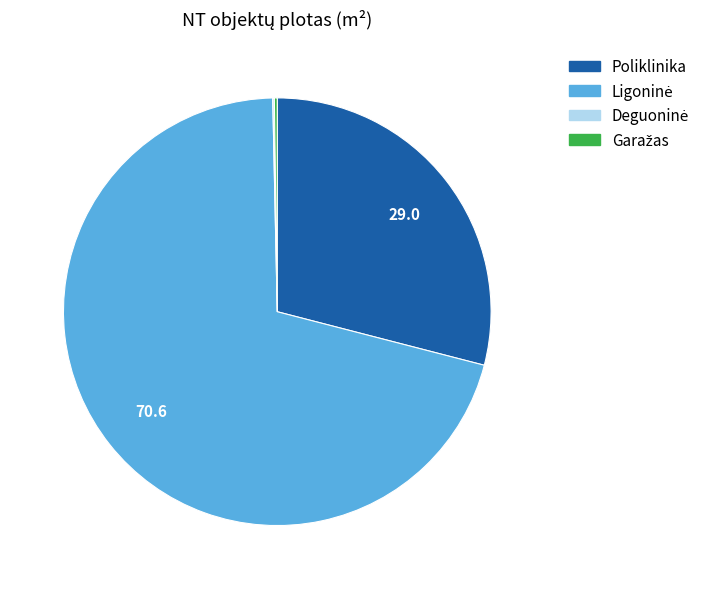

Is there a majority slice in this chart?

Yes